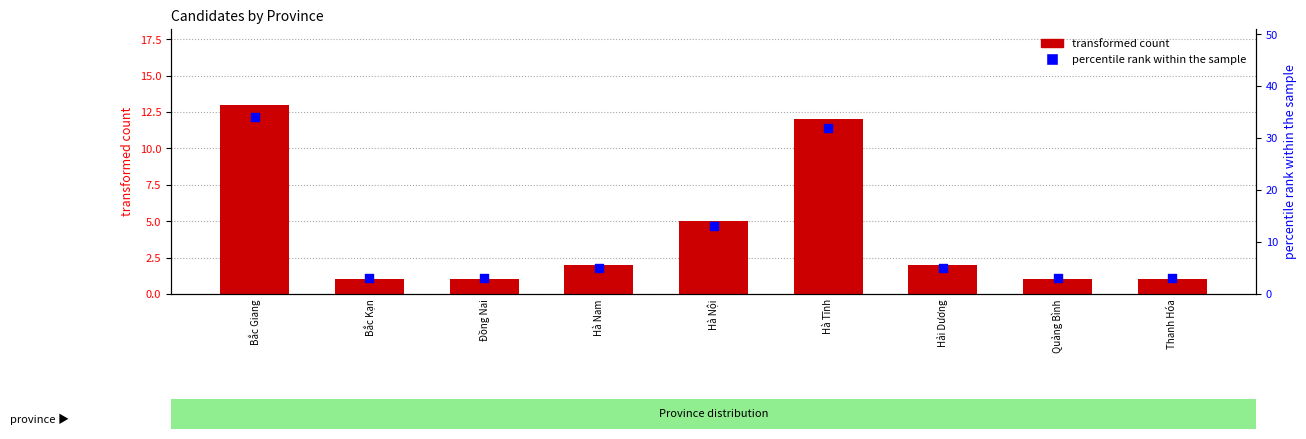

Which series reaches the maximum Y coordinate?

percentile rank within the sample